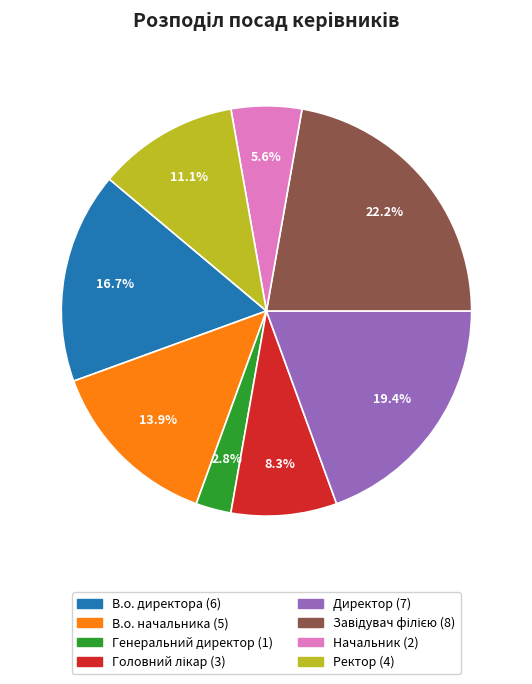

How many slices are in this pie chart?

8